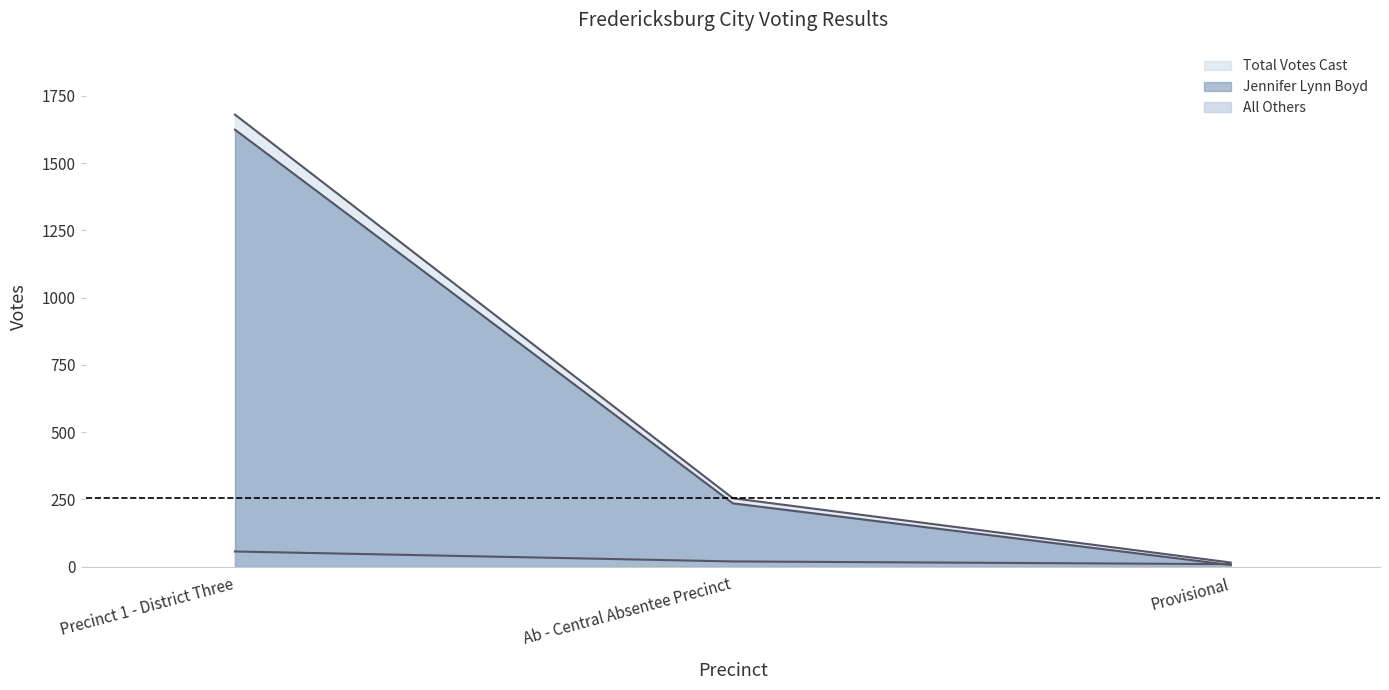

Reading right to left, extract all data points from this chart.

Jennifer Lynn Boyd: 6	235	1624
All Others: 9	19	56
Total Votes Cast: 15	254	1680